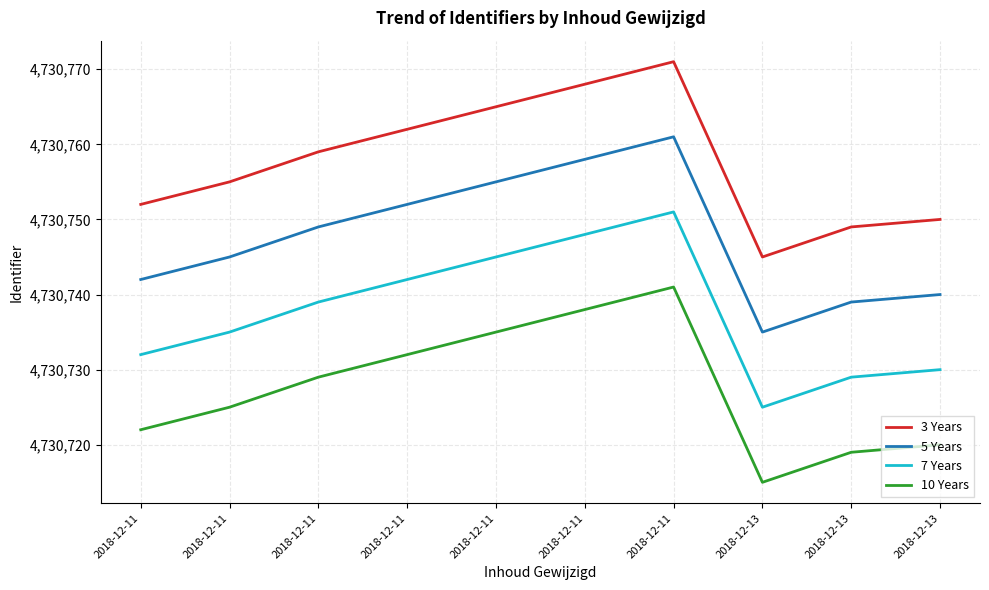

How many lines are shown in the chart?

4